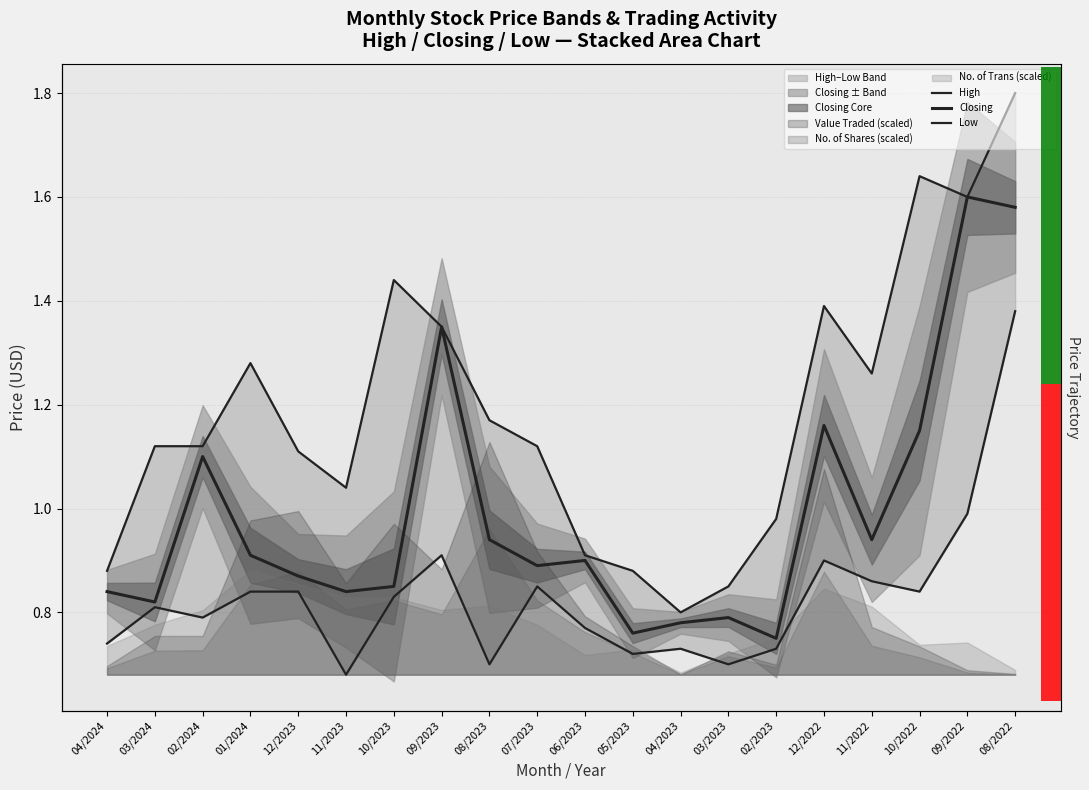

In High, how many points are lower than both neighbors (excluding endpoints)?

4